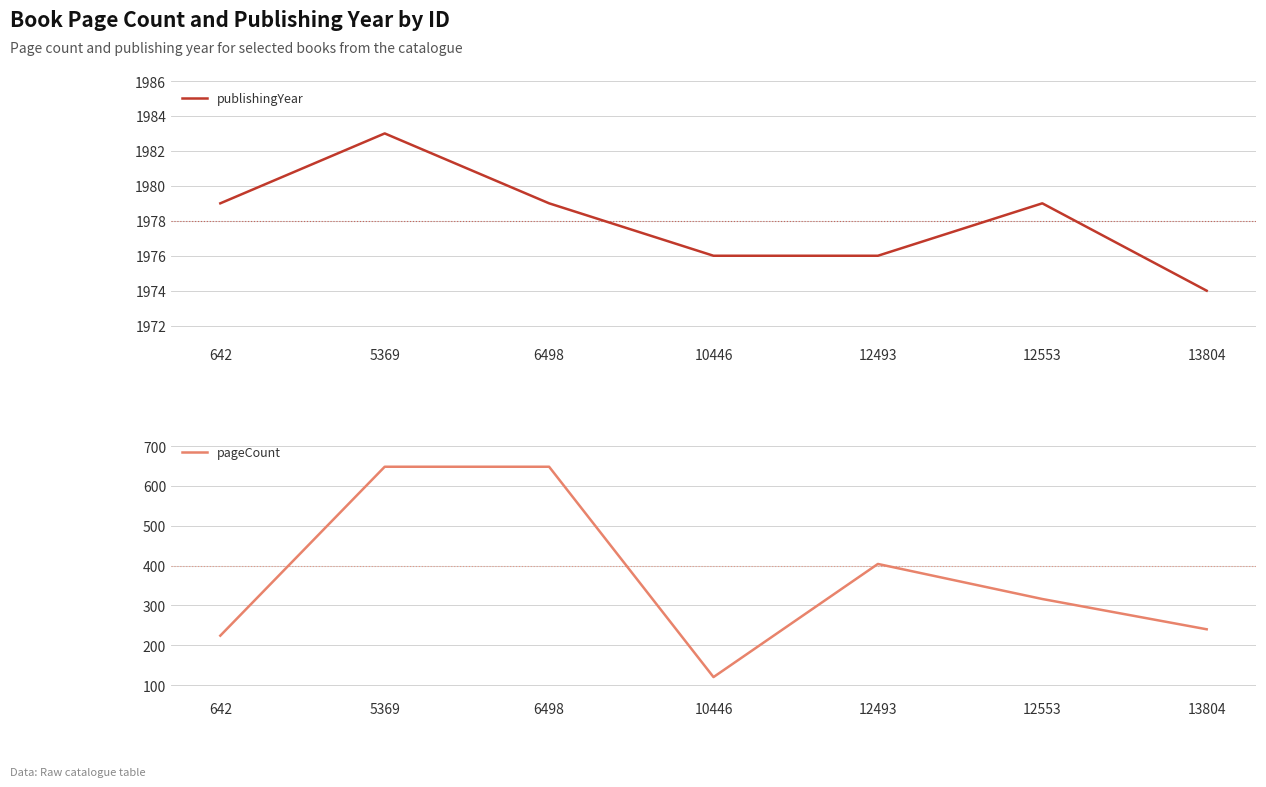

Which series has the widest spread of values?

pageCount